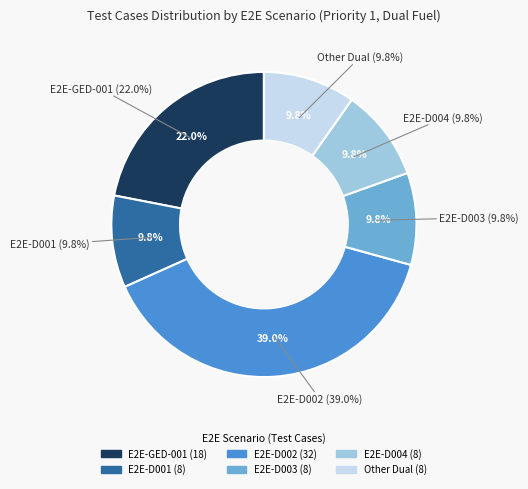

Is there any slice that represents more than half of the pie?

No